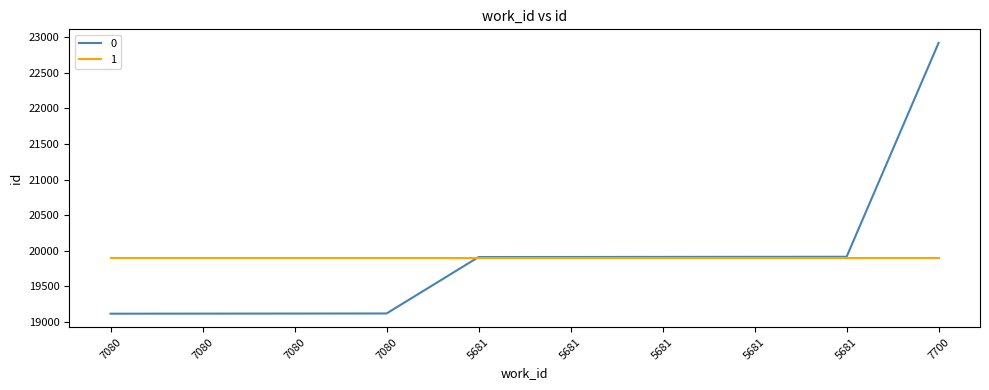

What are all the series names shown in the legend?

0, 1